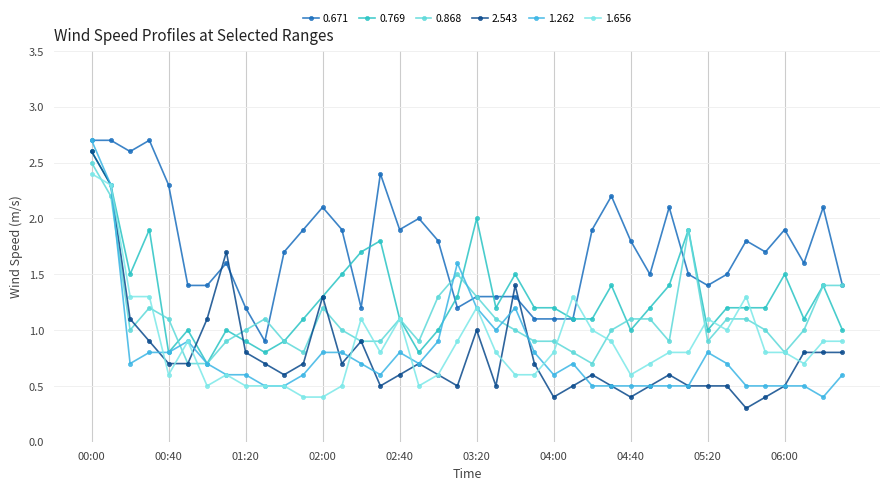

Is this an area chart (filled region under the line)?

No